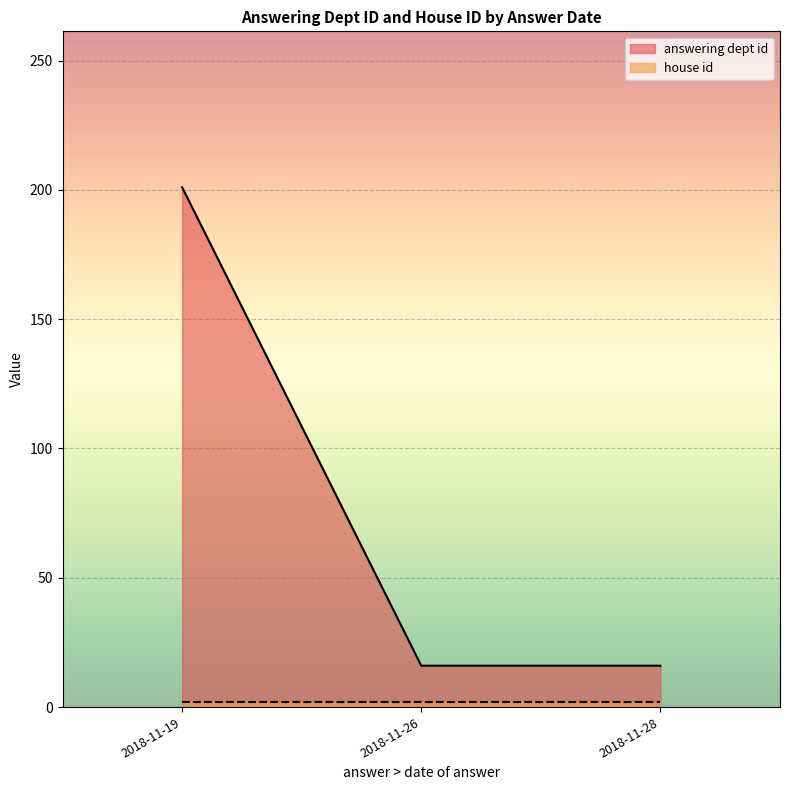

What are all the series names shown in the legend?

answering dept id, house id